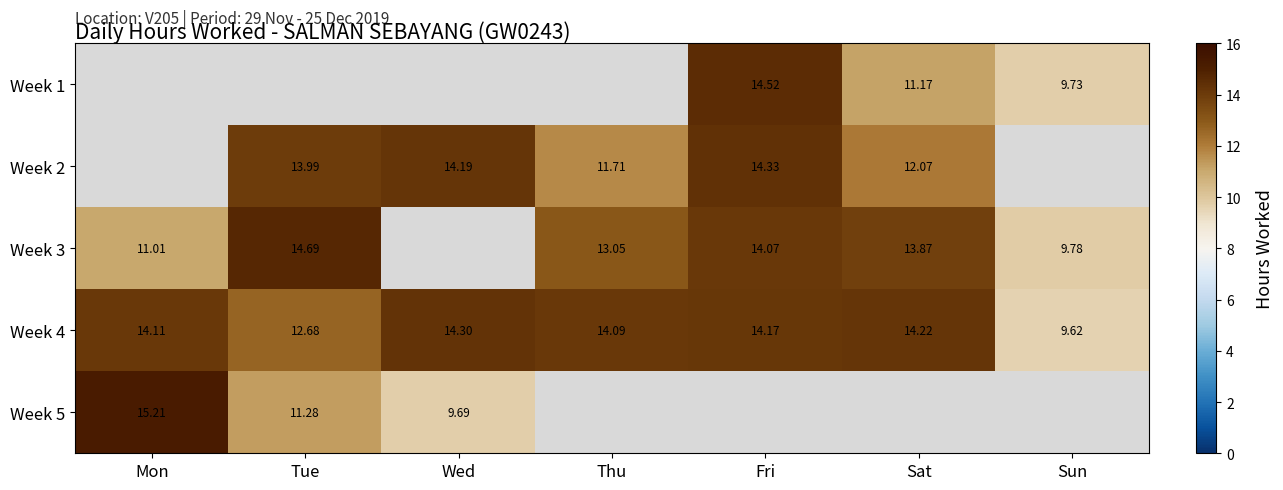

Is it true that Week 3 equals 13.0 at Sun?

False